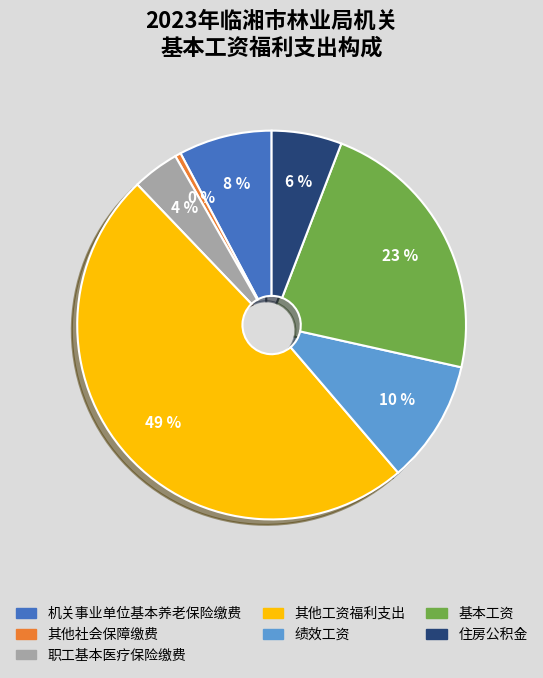

To the nearest percent, what percentage of the pie is 机关事业单位基本养老保险缴费?

8%